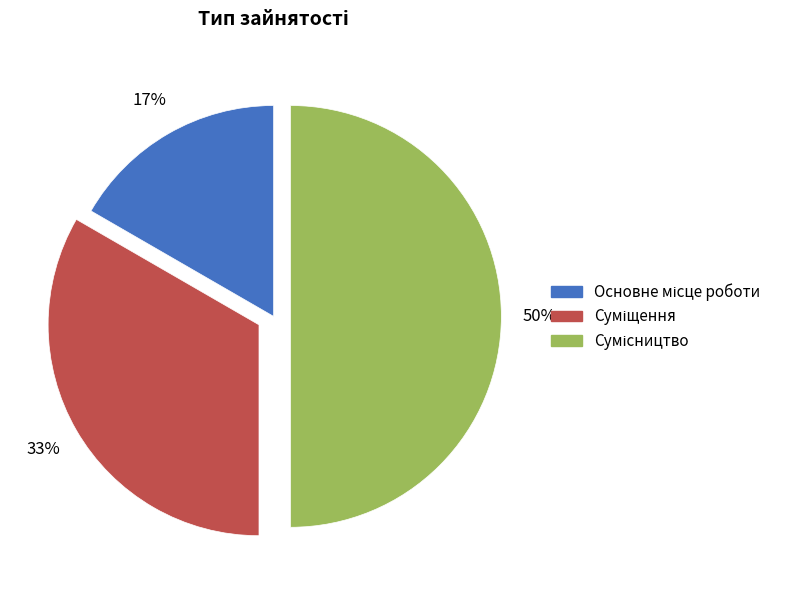

To the nearest percent, what is the average slice percentage?

33%